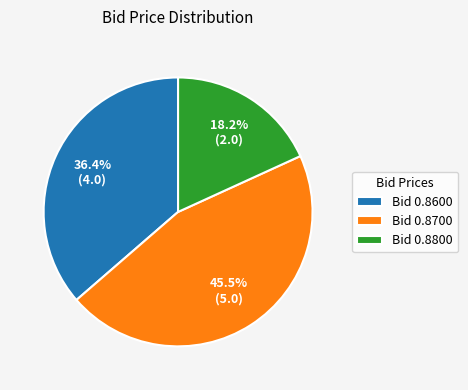

Is Bid 0.8600 the majority of the pie?

No